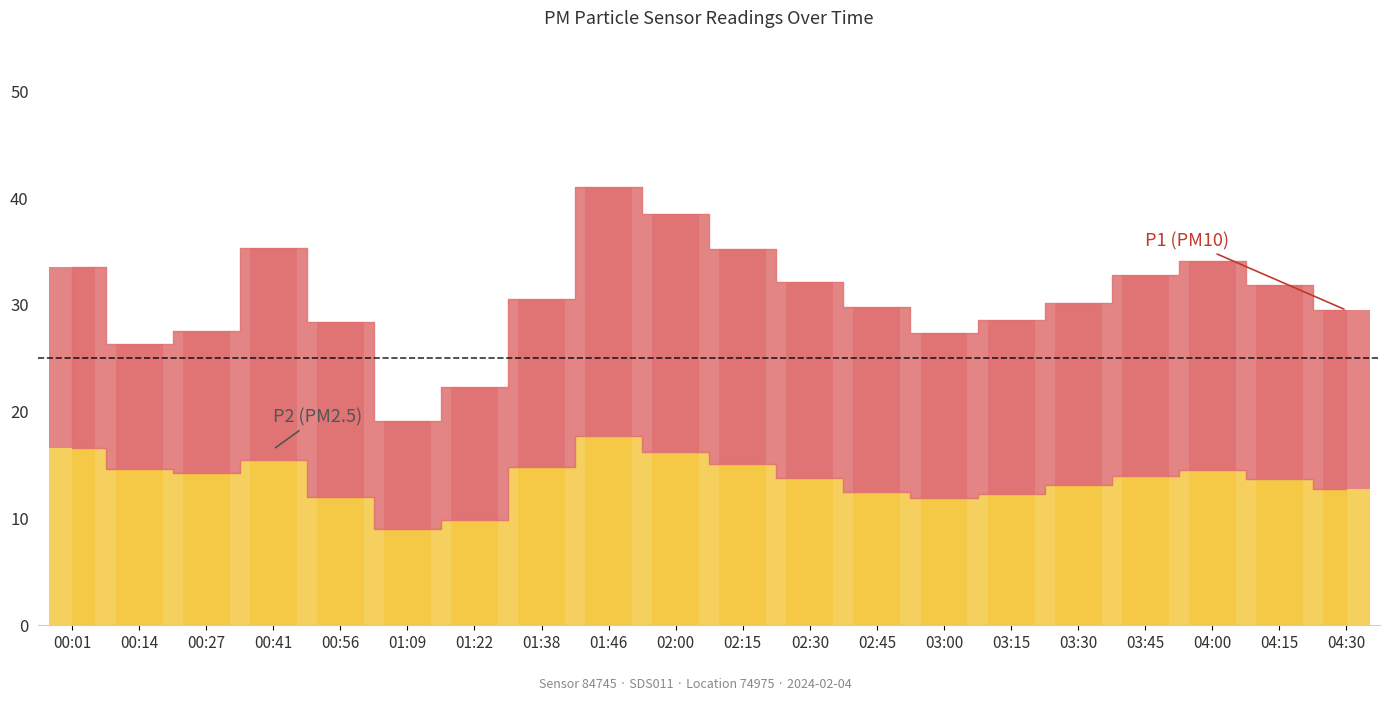

Where is the data nearest to the value 13?

03:30